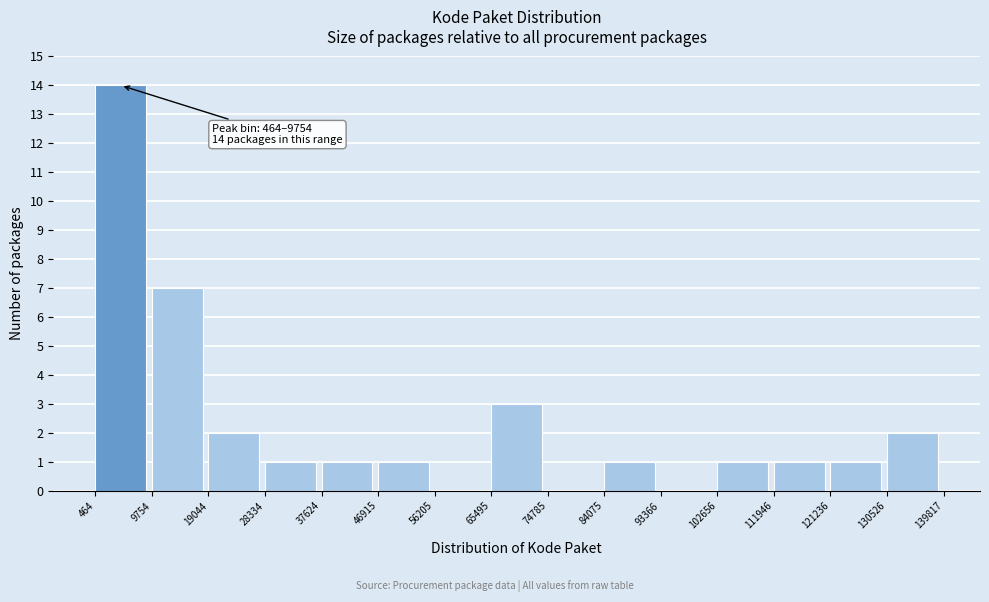

Which range on the x-axis has the tallest bar?

464 to 9754